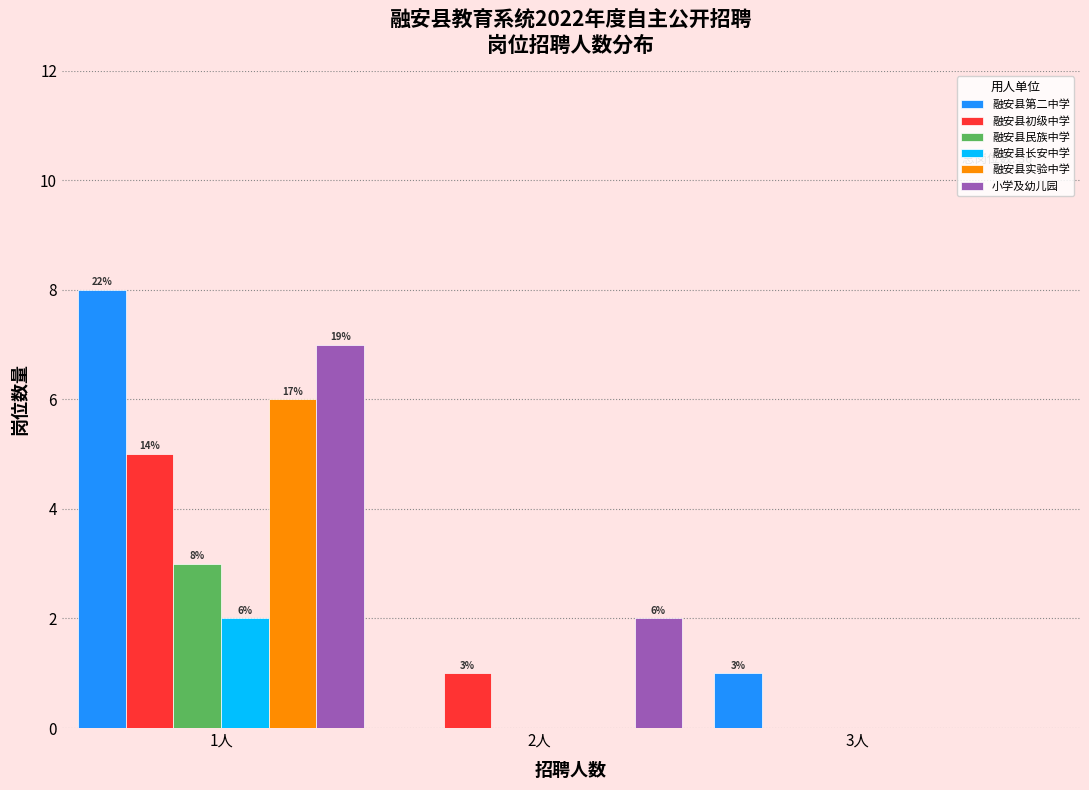

Reading left to right, what are all the values shown in this chart?

融安县第二中学: 1人=8	2人=0	3人=1
融安县初级中学: 1人=5	2人=1	3人=0
融安县民族中学: 1人=3	2人=0	3人=0
融安县长安中学: 1人=2	2人=0	3人=0
融安县实验中学: 1人=6	2人=0	3人=0
小学及幼儿园: 1人=7	2人=2	3人=0